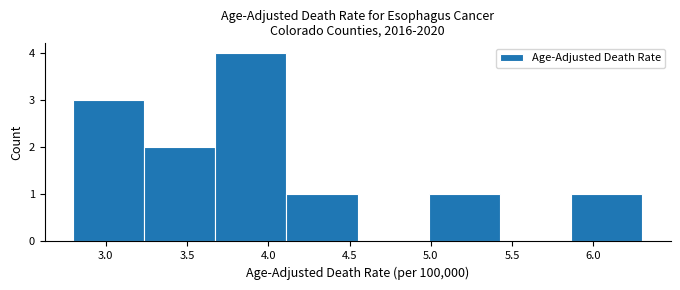

Over which range of the x-axis is the bar tallest?

3.70 to 4.10